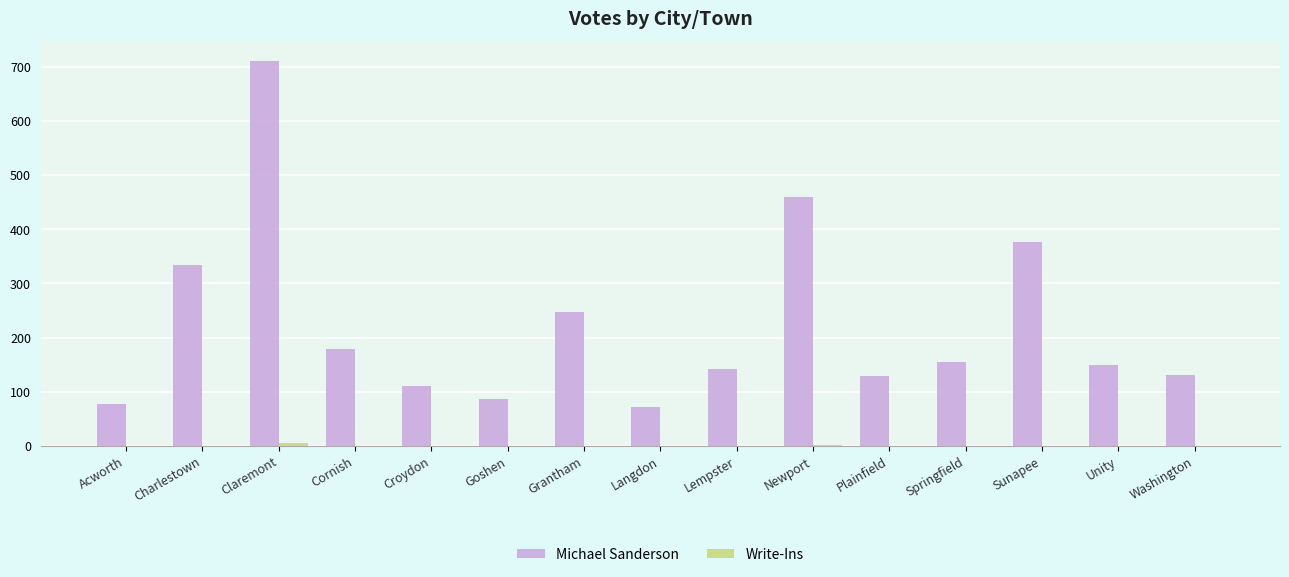

What is the sum of the Michael Sanderson values at Croydon and Lempster?

252